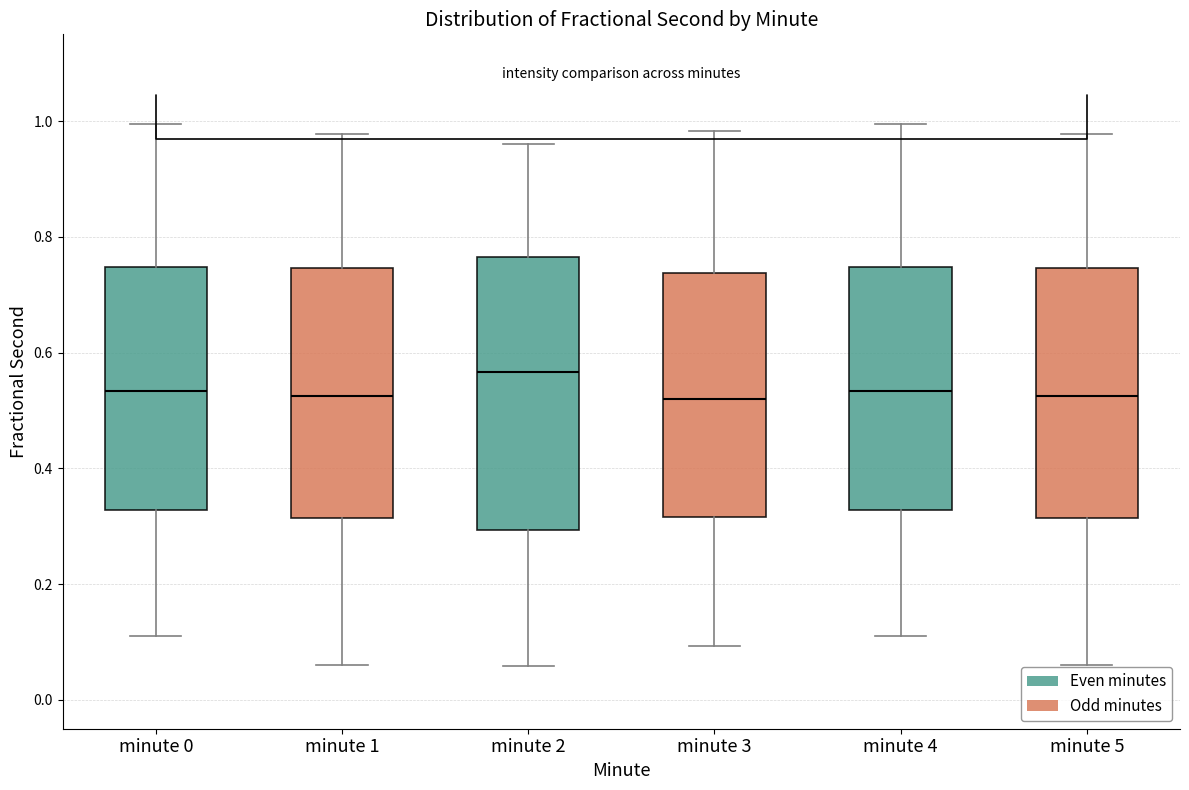

Which box's median line is the highest?

minute 2